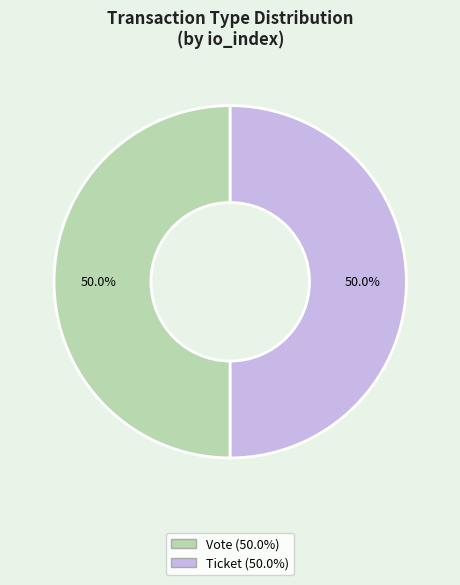

To the nearest percent, what is the average slice percentage?

50%